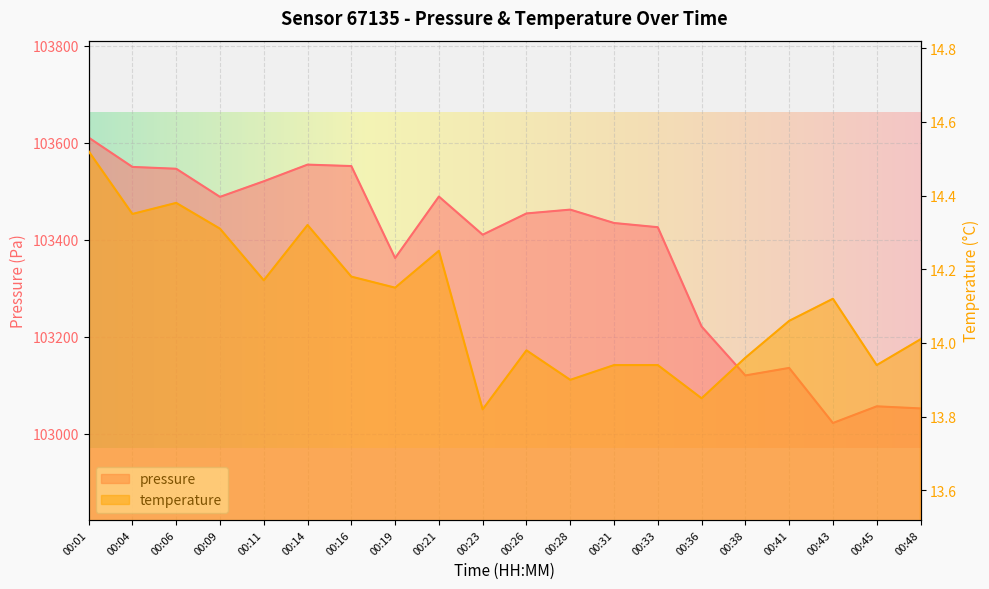

Where is the first local maximum for pressure?

00:14